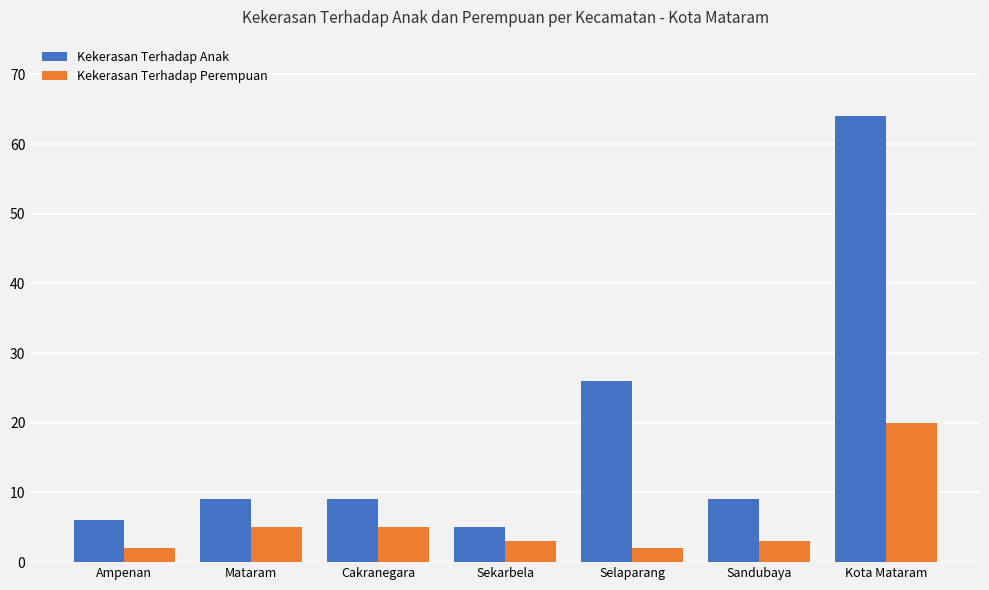

Which series has the largest range (max minus min)?

Kekerasan Terhadap Anak